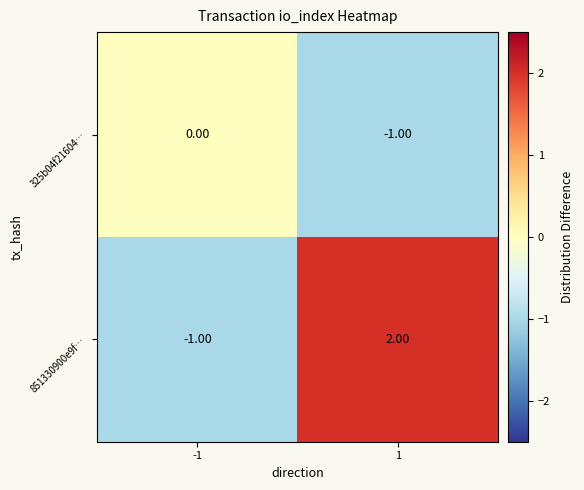

Which series has the widest spread of values?

851330900e9f…